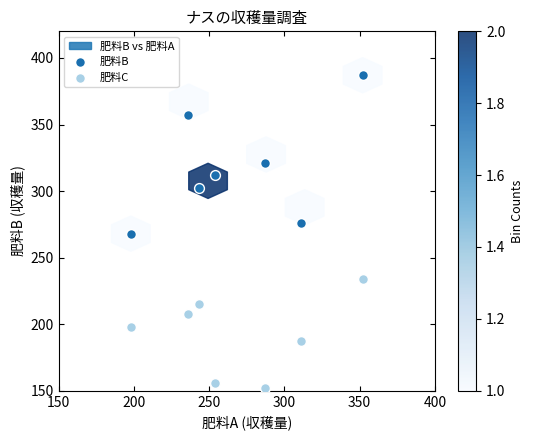

Which series reaches the maximum Y coordinate?

肥料B